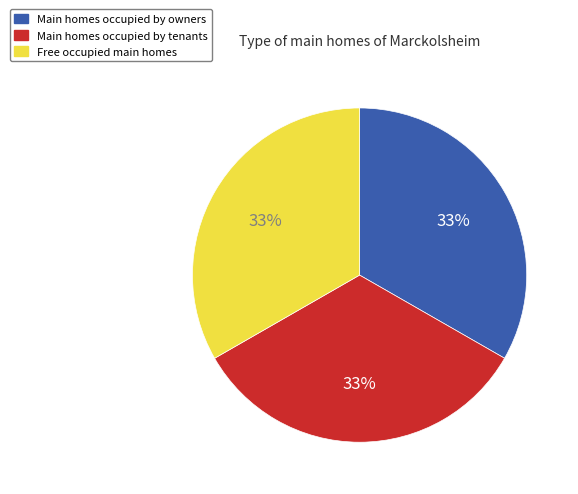

Combined, do Free occupied main homes and Main homes occupied by tenants account for over 50%?

Yes